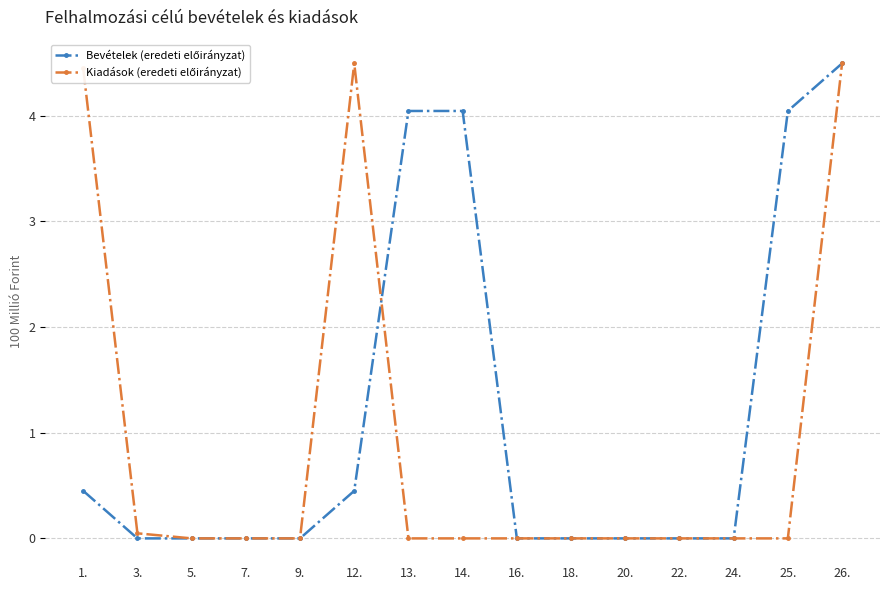

Which series changed the most between 9. and 18.?

Bevételek (eredeti előirányzat)